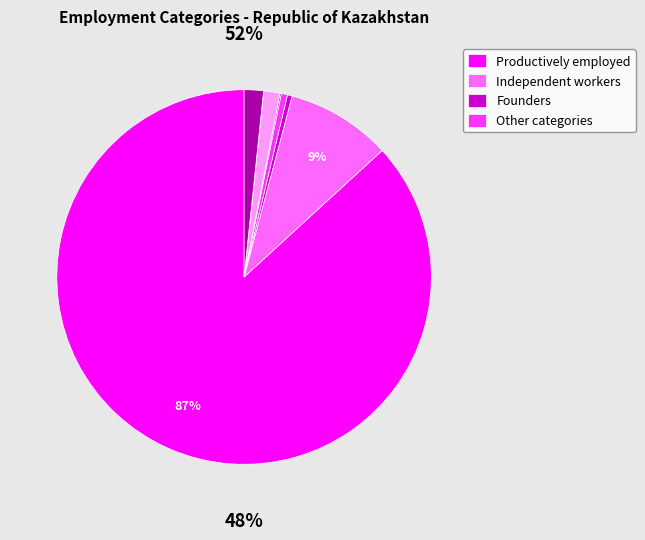

Count the number of slices in the pie.

8